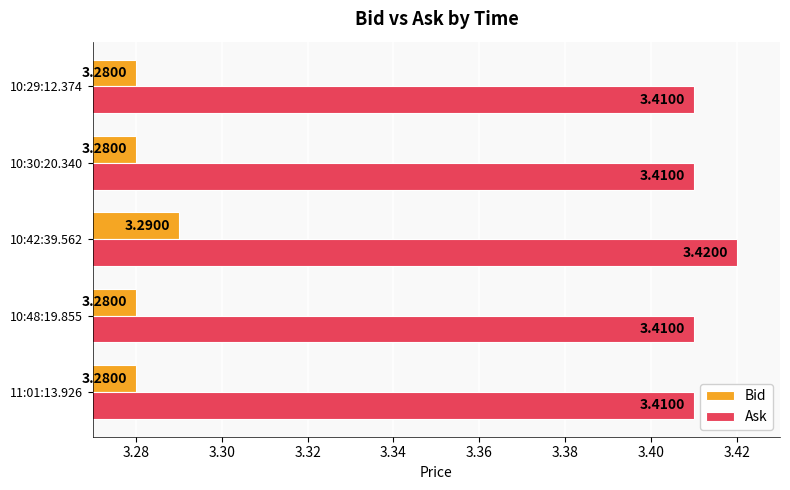

At which category does the chart reach its peak across all series?

10:42:39.562